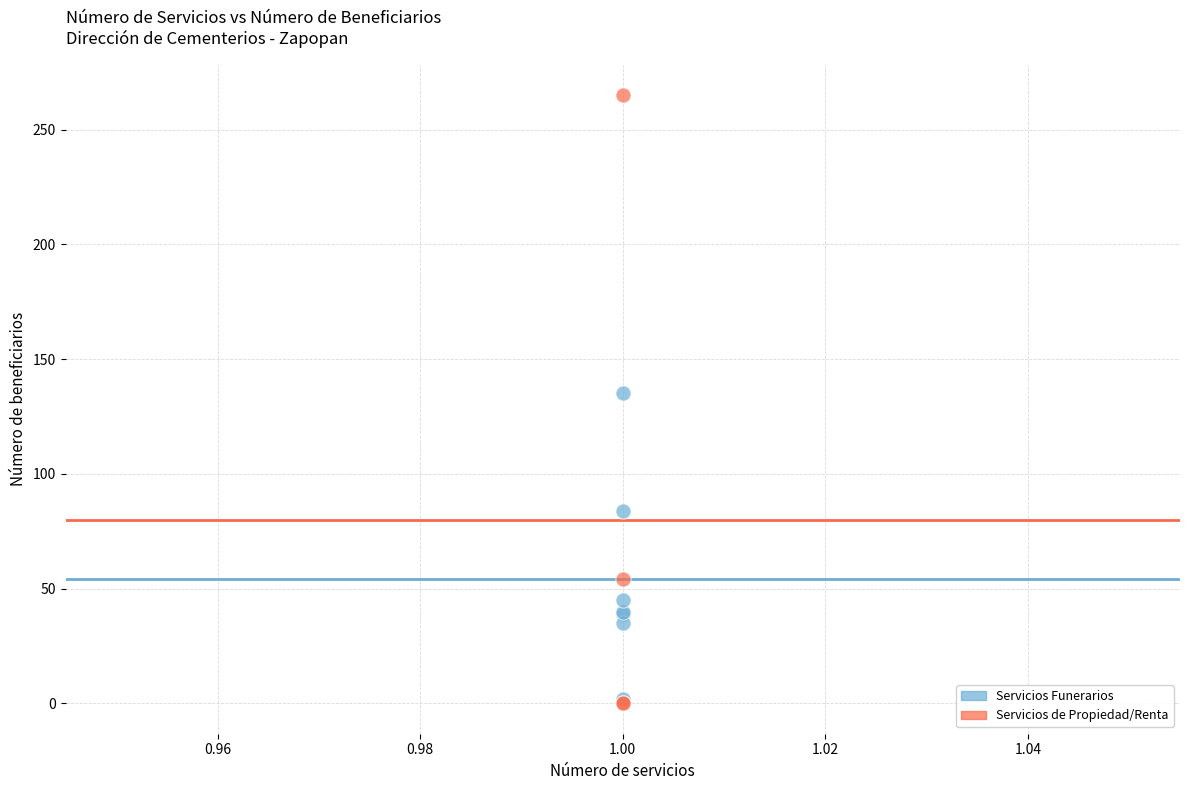

Which series has the largest Y range (max minus min)?

Servicios de Propiedad/Renta